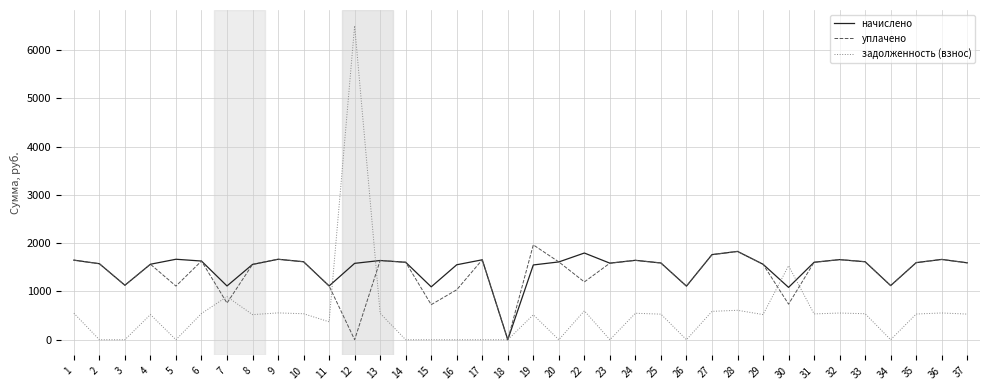

At which label is уплачено closest to 982?

16